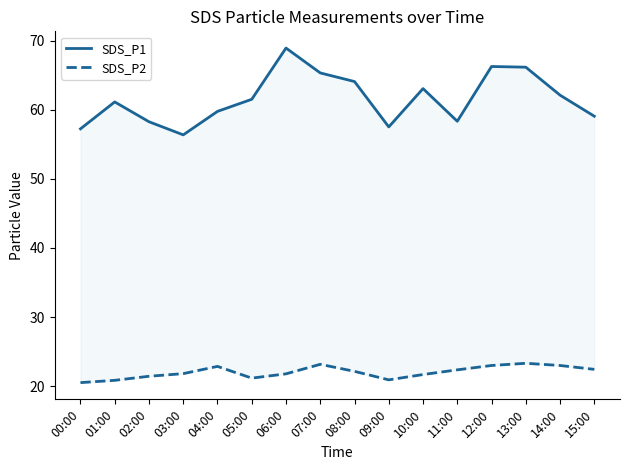

How many series are shown in this chart?

2